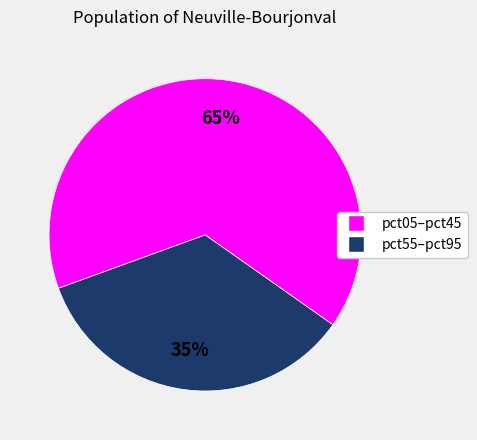

Is there a majority slice in this chart?

Yes